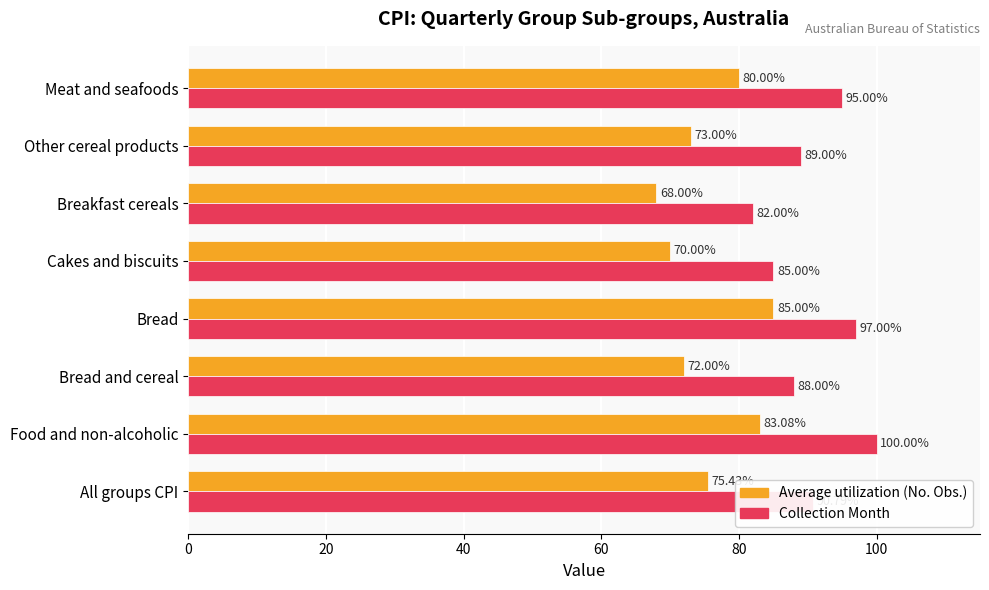

Which series has the largest total across all categories?

Collection Month